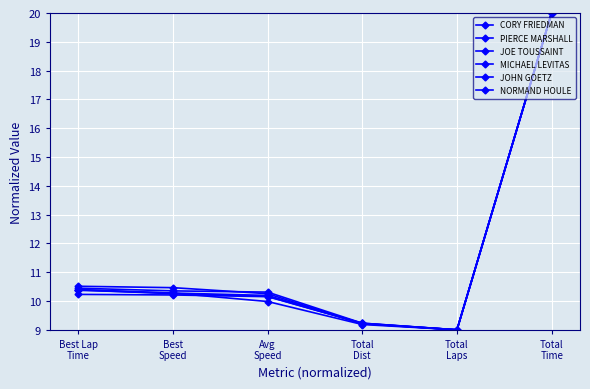

True or false: JOHN GOETZ and MICHAEL LEVITAS cross at least once.

False